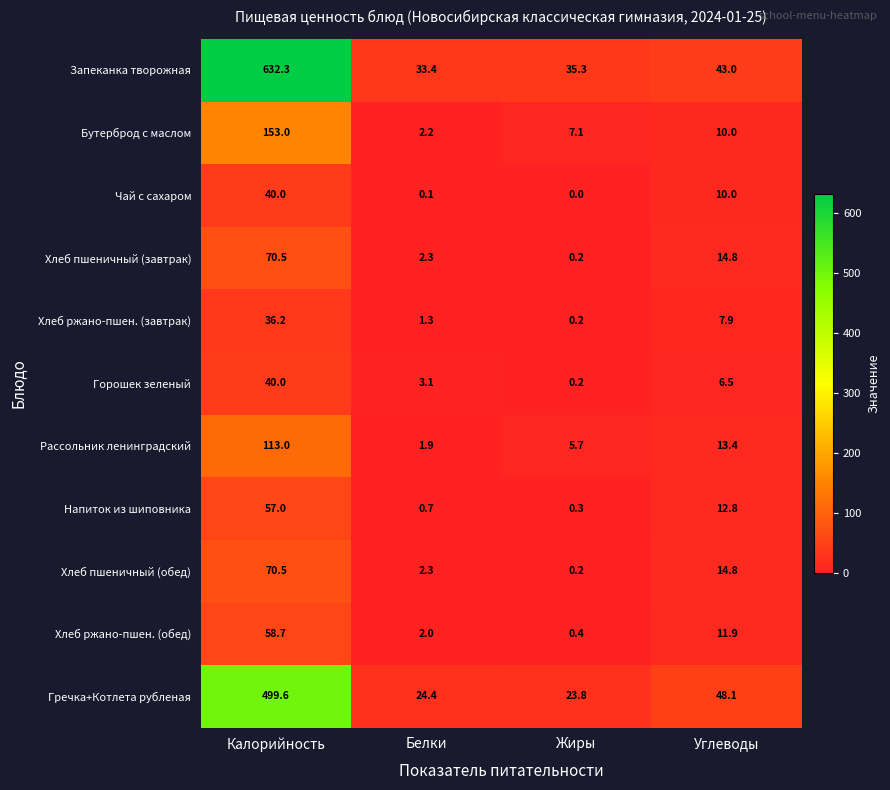

The value of Запеканка творожная at Углеводы is 75.5. True or false?

False